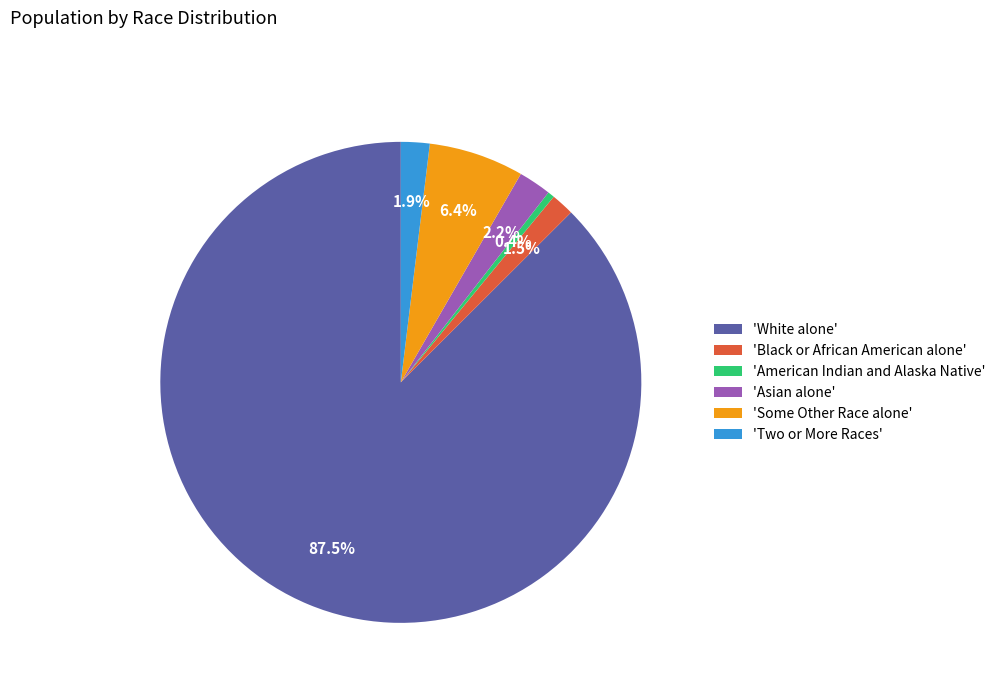

What is the majority slice?

'White alone'